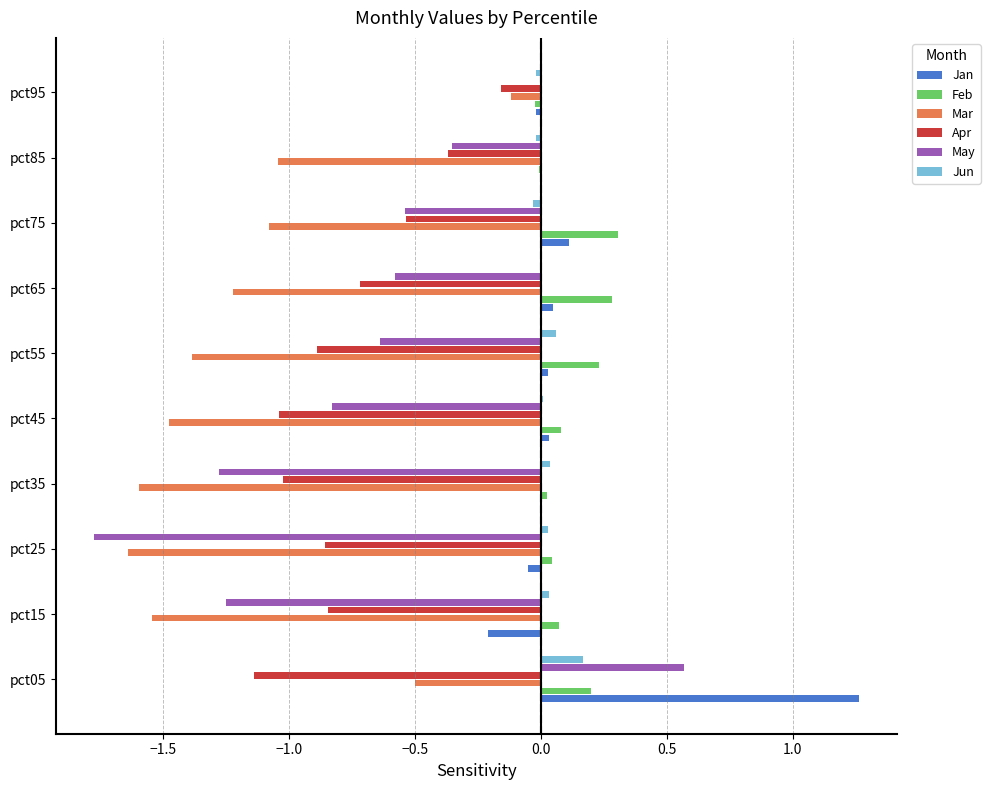

Which series has the largest range (max minus min)?

May